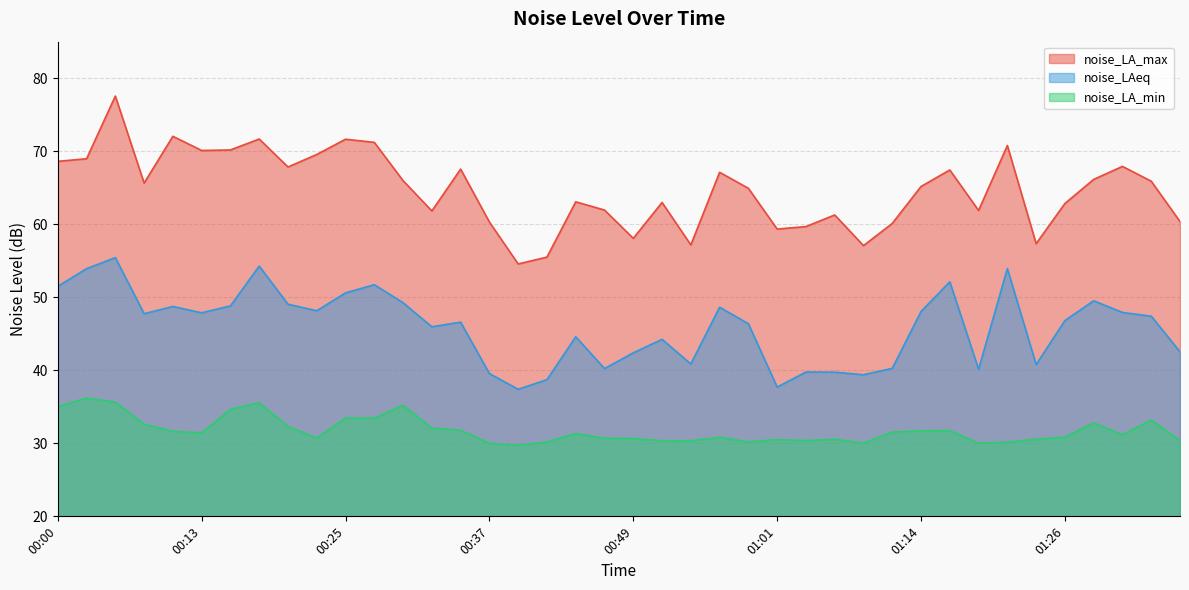

Between 00:44 and 00:59, which is larger?

00:59